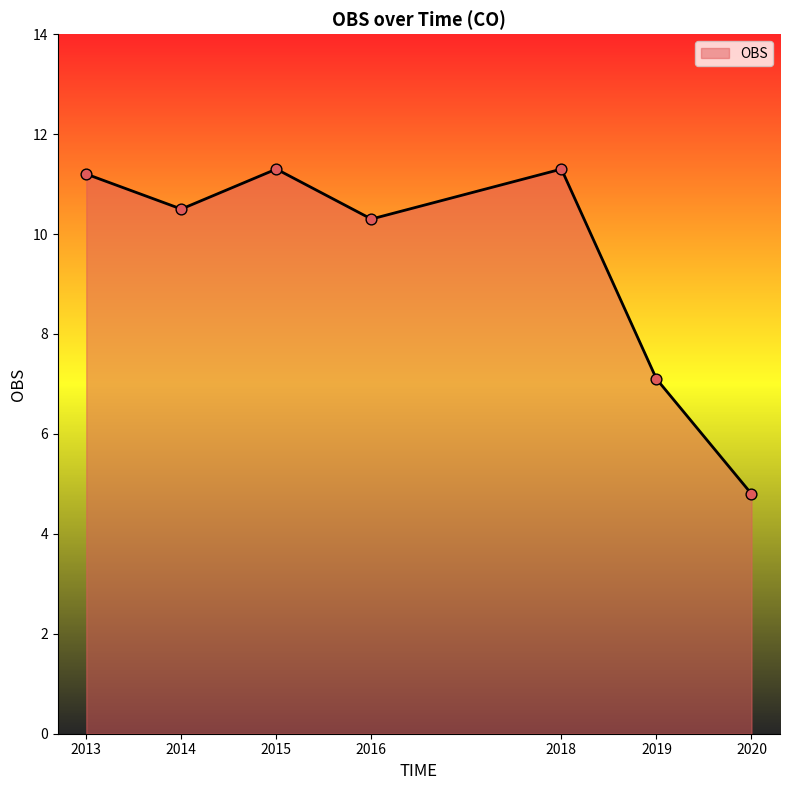

What is the change in value from 2015 to 2020?

-6.5